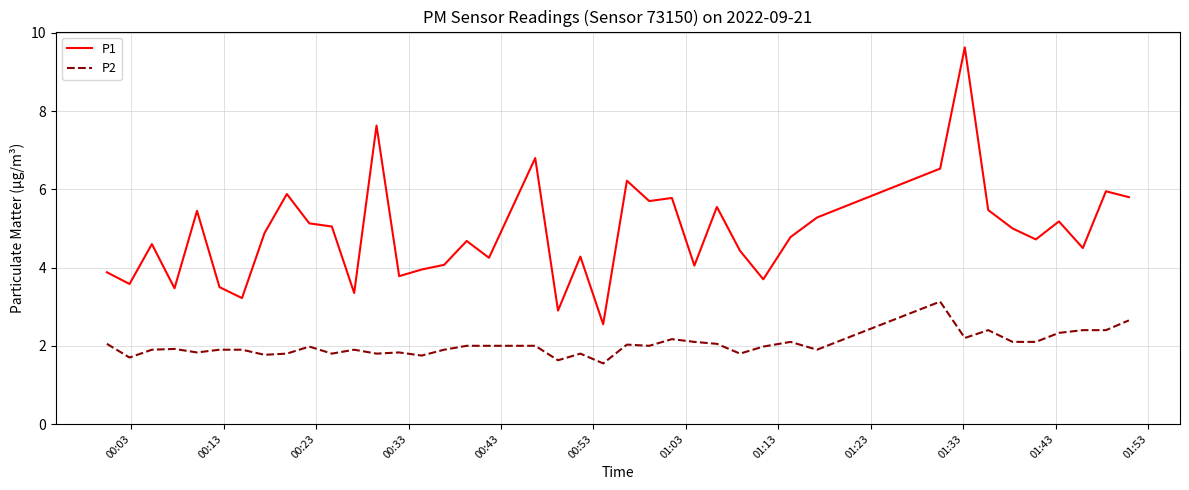

What is the difference between the second highest and minimum values in the P1 series?

5.1